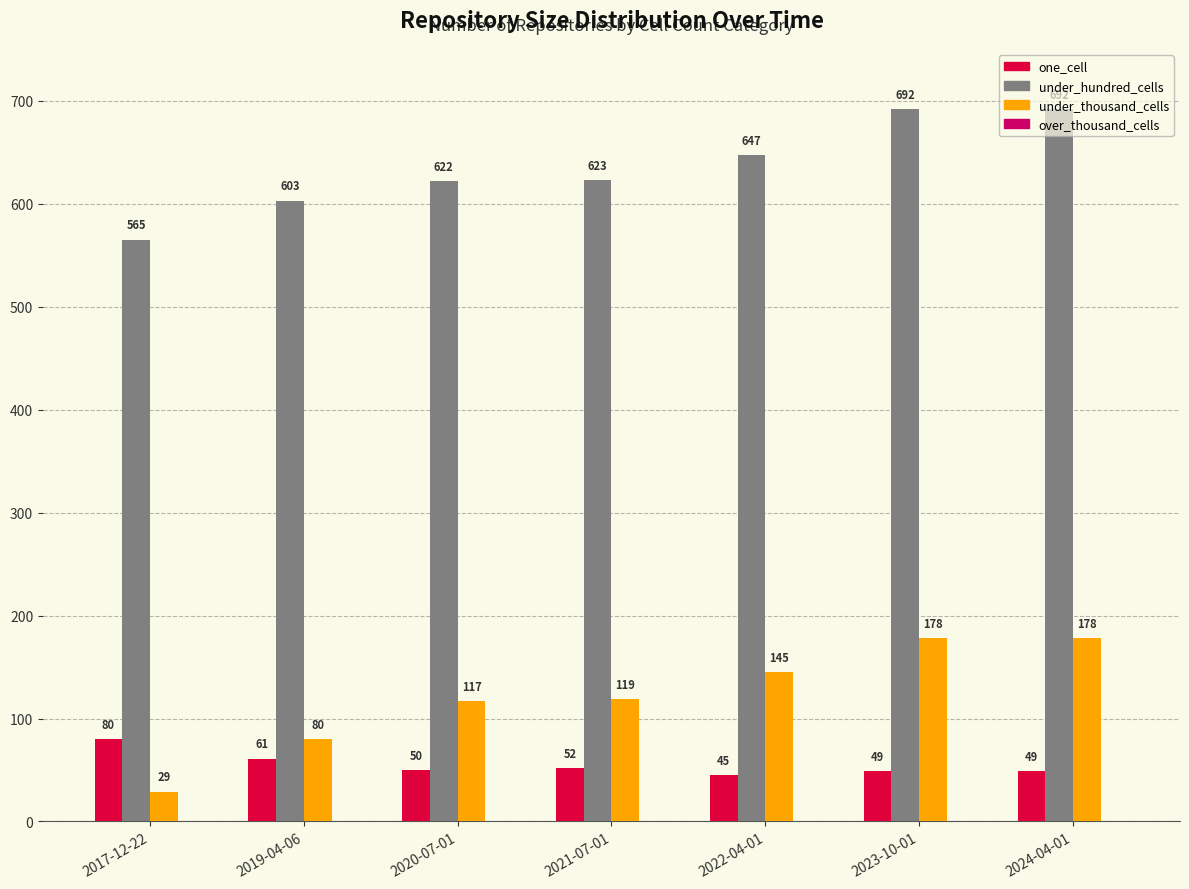

What is the maximum value shown in the chart?

692